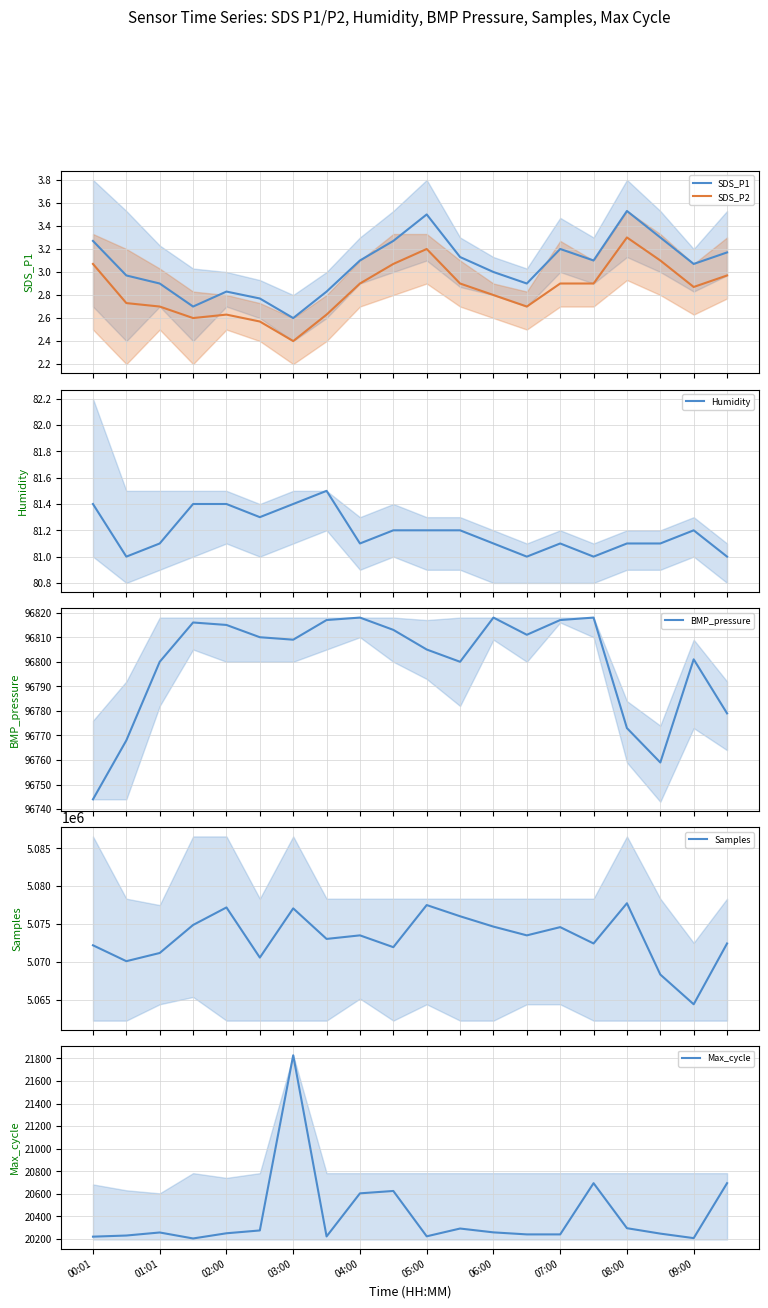

True or false: SDS_P1 and SDS_P2 intersect in this chart.

False